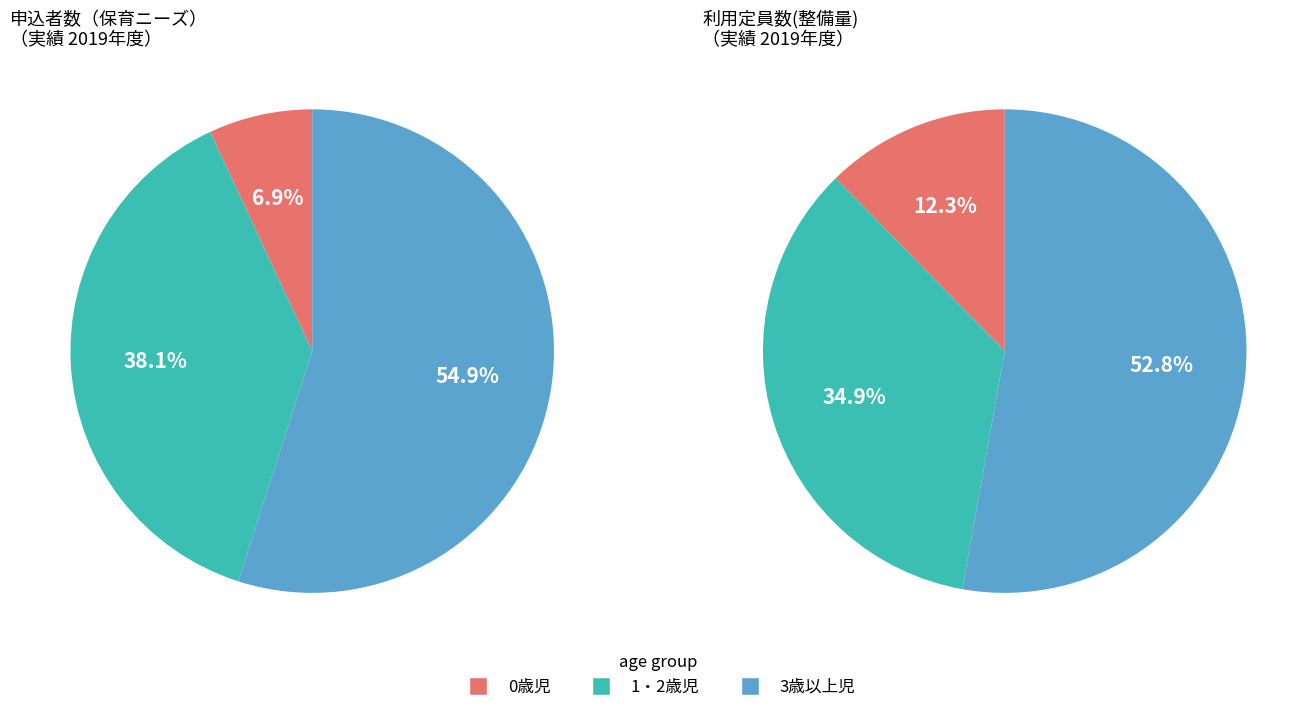

To the nearest percent, what is the difference between the largest and smallest slice percentages?

48%